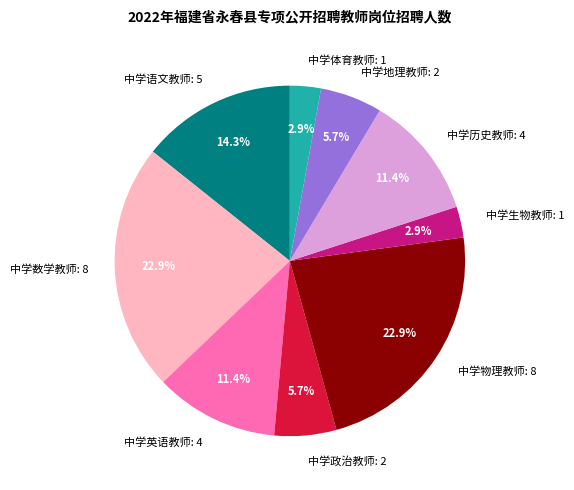

What portion of the pie excludes 中学政治教师: 2?

94.3%